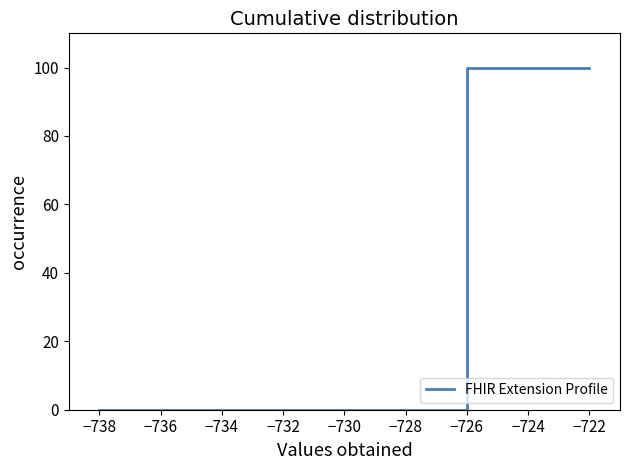

Which has a higher value, −730 or −722?

−722